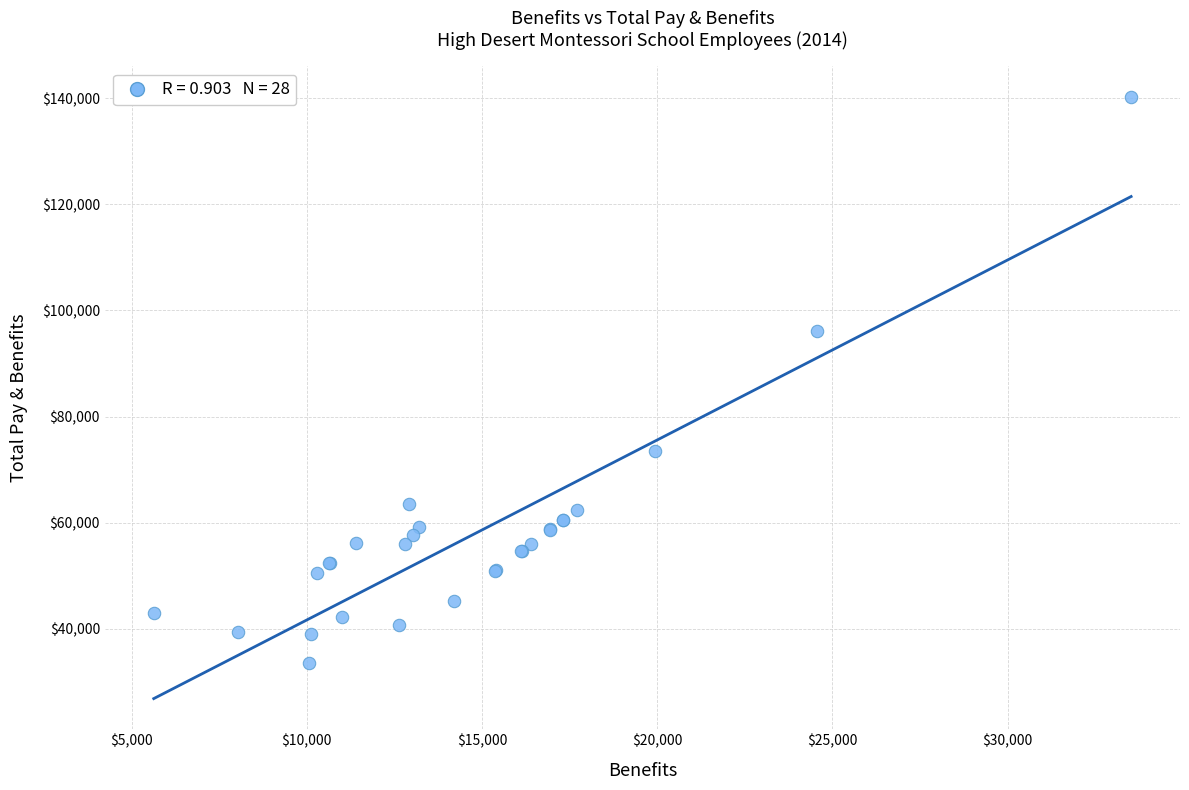

What Y value in the scatter plot is closest to 86896?

96202.9